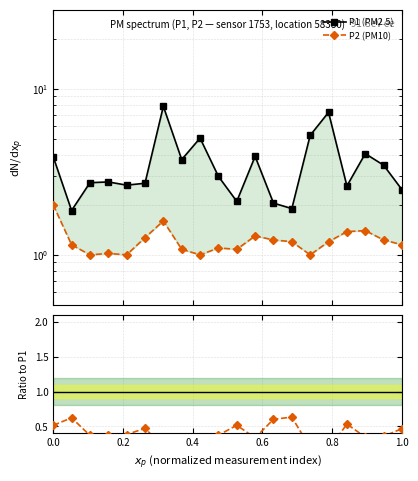

In P1 (PM2.5), how many points are lower than both neighbors (excluding endpoints)?

6